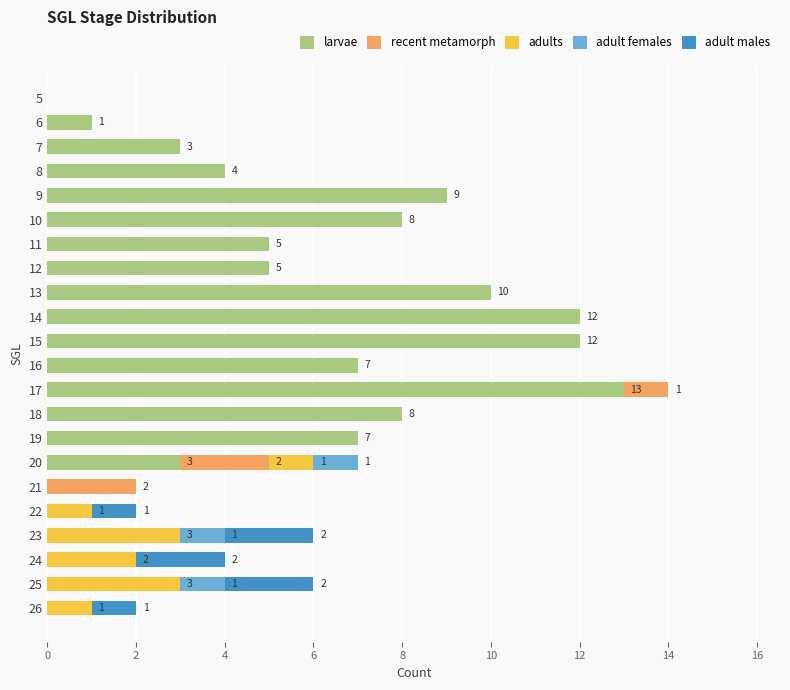

How many distinct data groups are displayed?

5